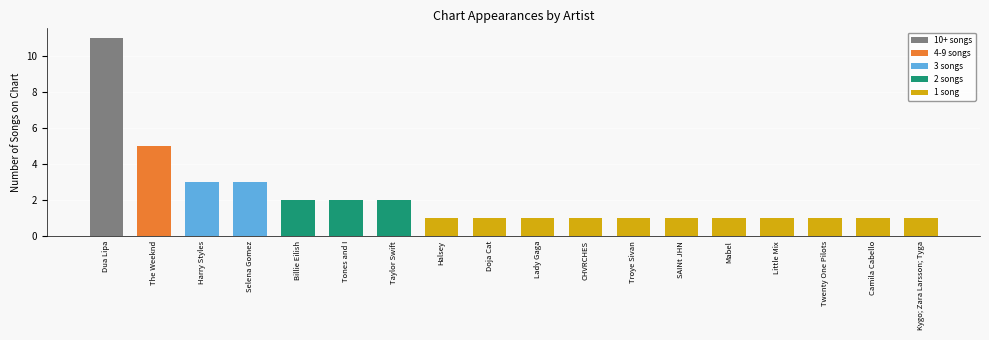

Is it true that the value at SAINt JHN is 2?

False